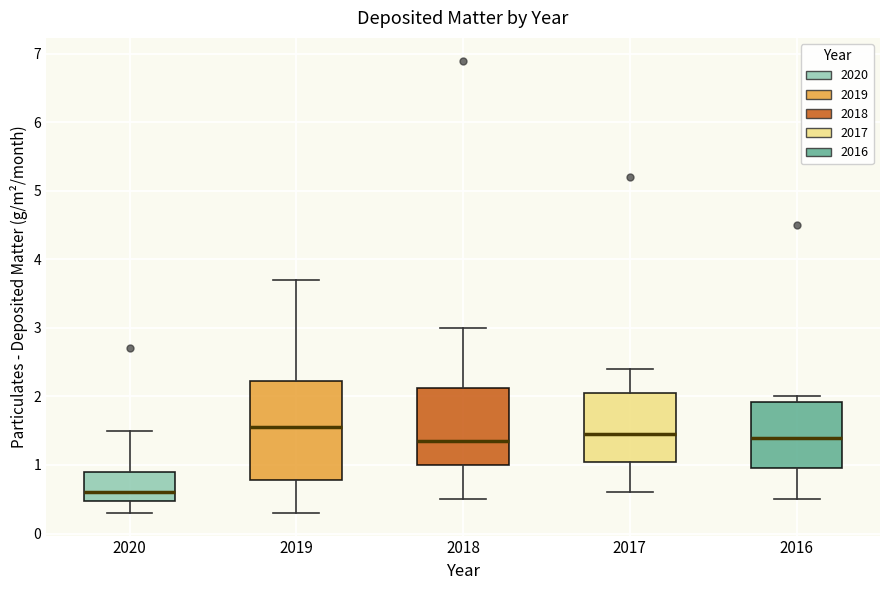

Reading left to right, transcribe this box plot: for each box, give where its median line is, the range the box spans, and where its two whiskers end, as read against the y-axis. The values are not printed on the chart, so give them approximately, as read against the axis.

2020: median 0.6, box 0.5 to 0.9, whiskers 0.3 to 1.5
2019: median 1.6, box 0.8 to 2.2, whiskers 0.3 to 3.7
2018: median 1.4, box 1.0 to 2.1, whiskers 0.5 to 3.0
2017: median 1.5, box 1.1 to 2.1, whiskers 0.6 to 2.4
2016: median 1.4, box 1.0 to 1.9, whiskers 0.5 to 2.0